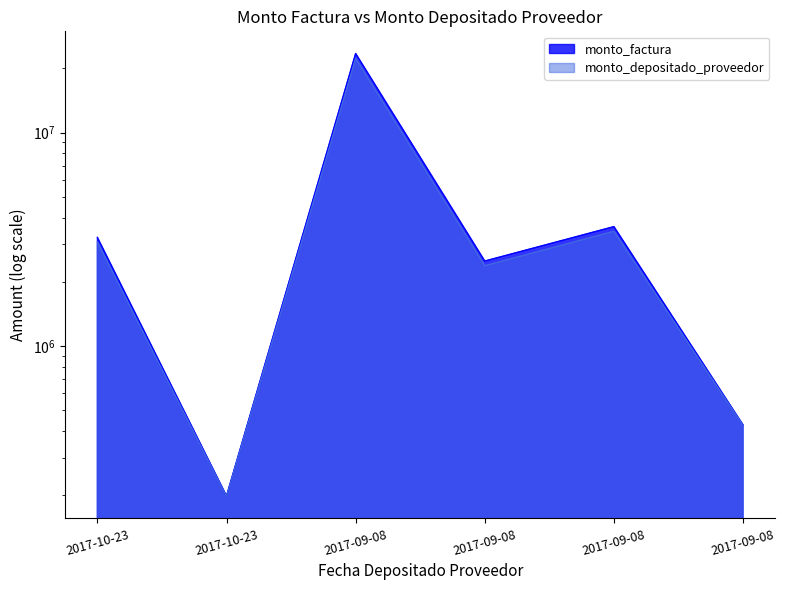

What is the sum of the monto_depositado_proveedor values at 2017-10-23 and 2017-09-08?

623058